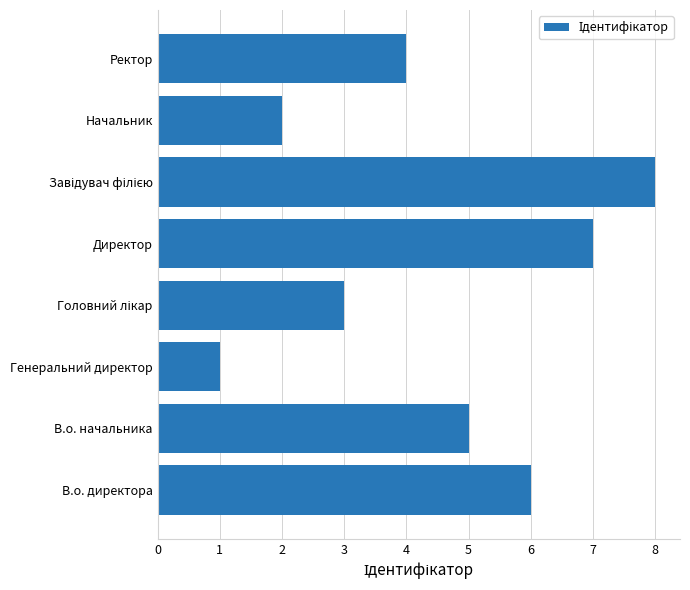

Reading bottom to top, extract all data points from this chart.

6	5	1	3	7	8	2	4